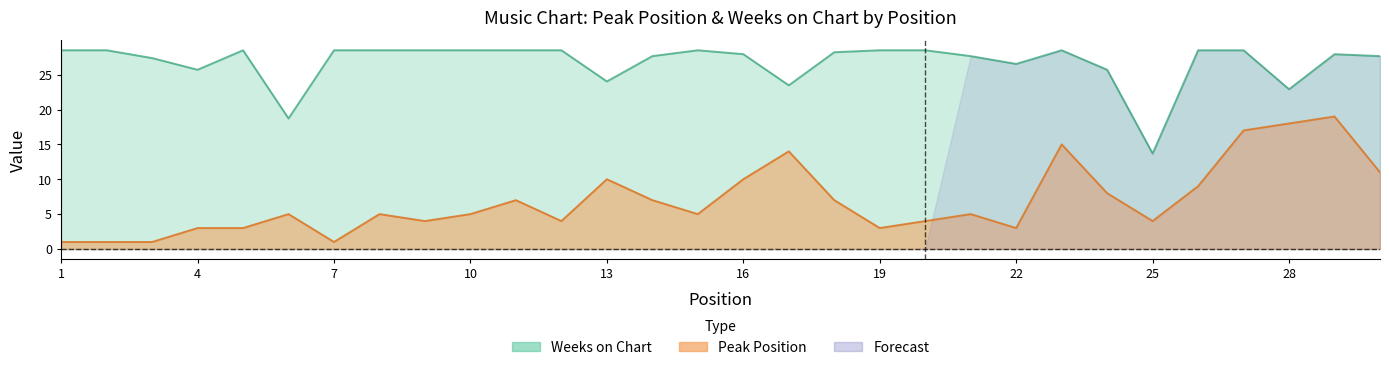

Which series has the largest range (max minus min)?

Peak Position